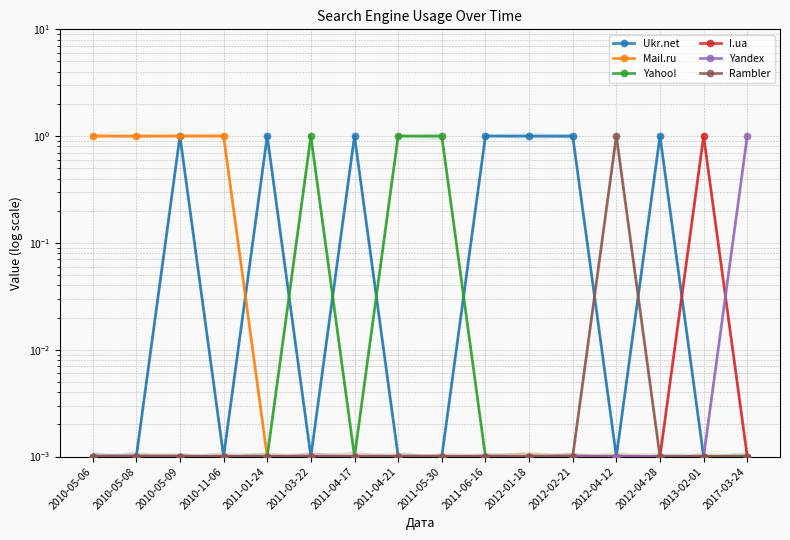

What is the total value across all series at 2010-11-06?

1.0